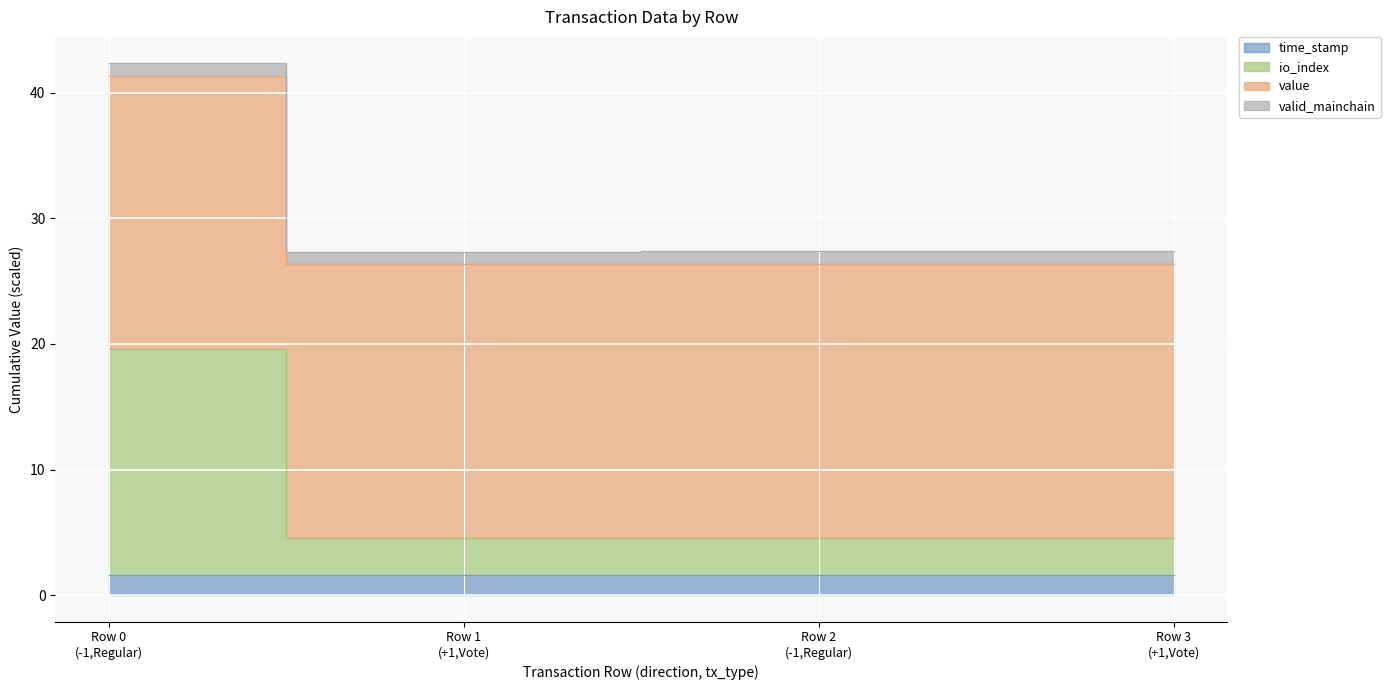

What is the maximum value for io_index?

19.6